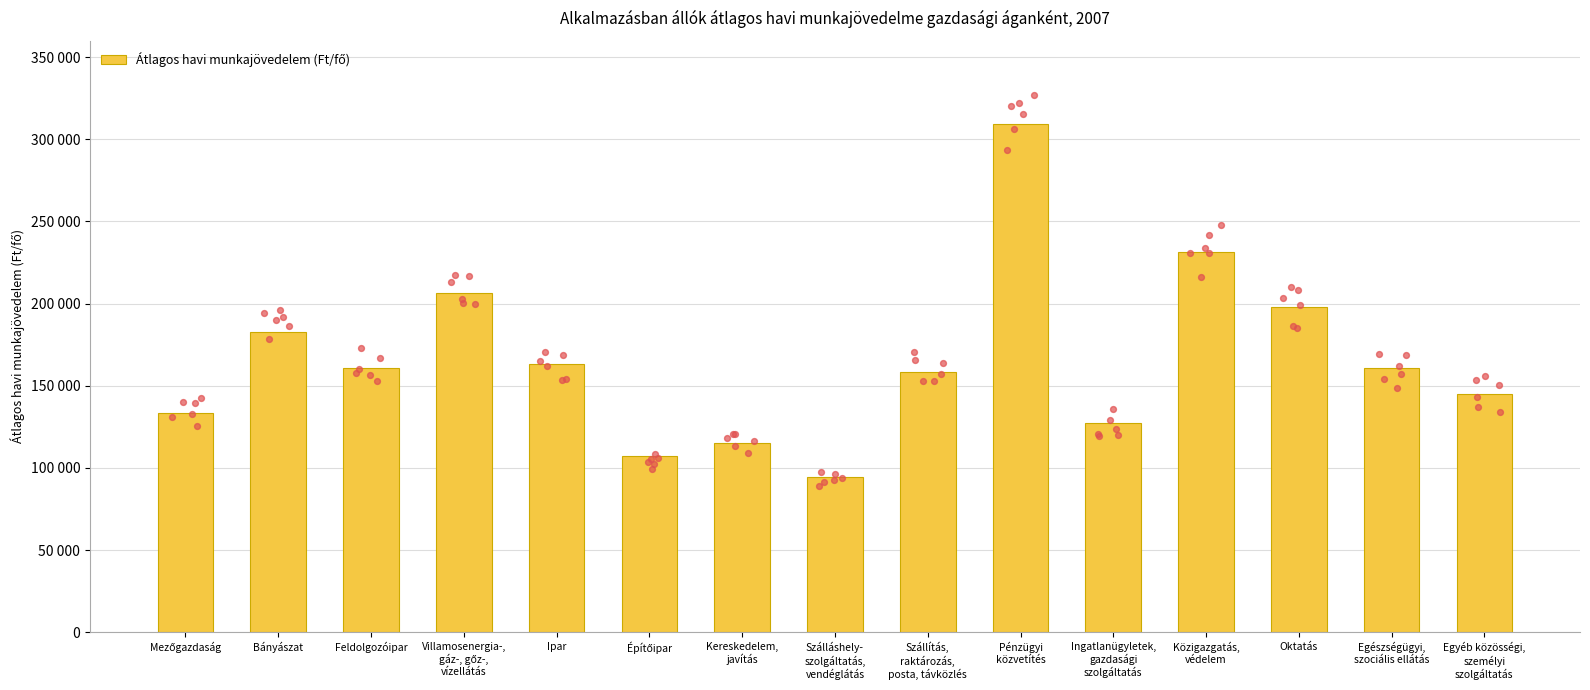

Which has a higher value, Ipar or Építőipar?

Ipar